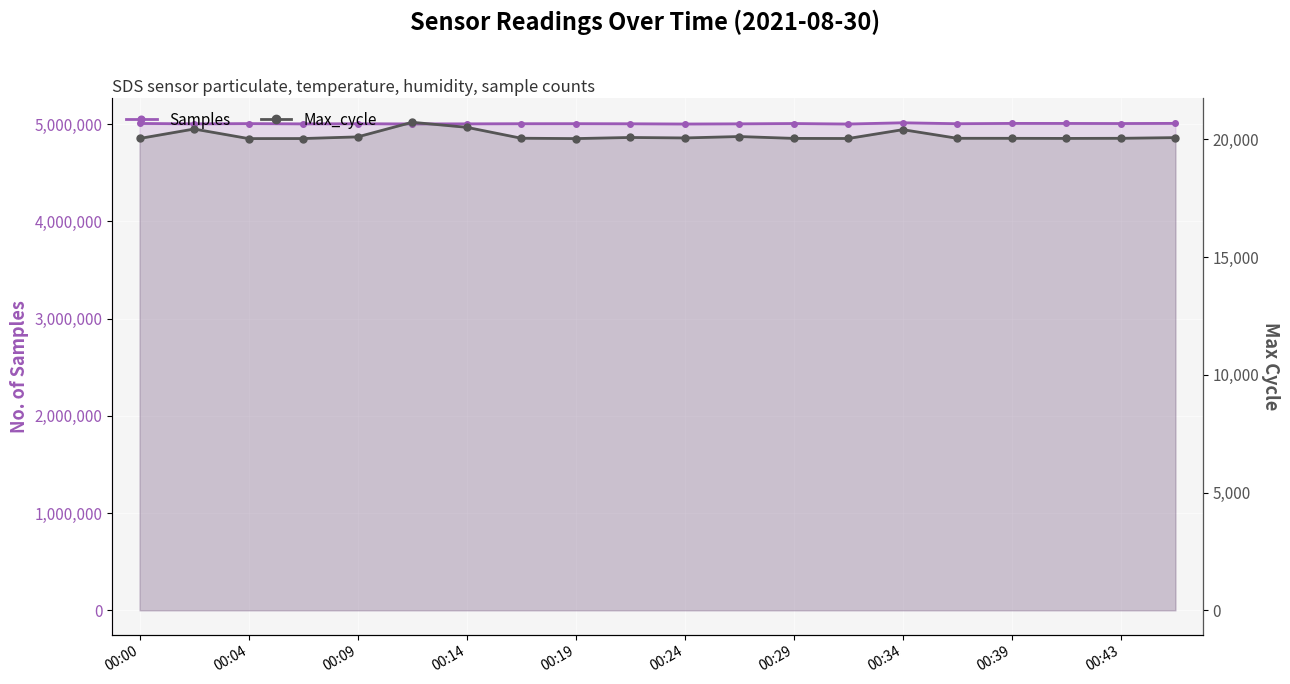

Where does the Samples series first go above 5003372?

00:00